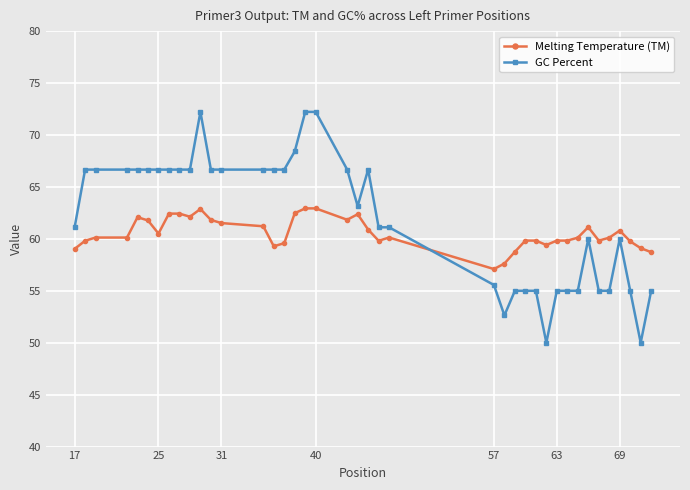

What is the value of the Melting Temperature (TM) point at the 27th from the left?

58.8